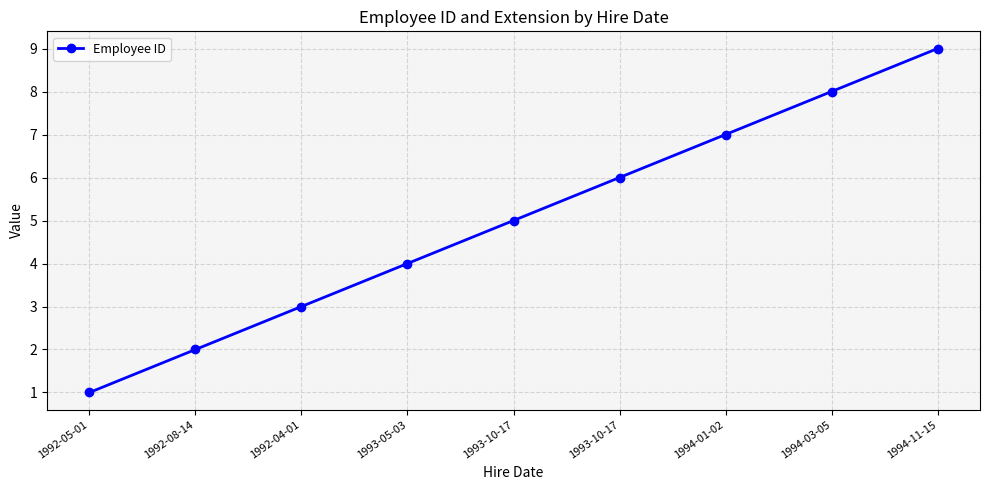

What is the sum of the values at 1993-05-03 and 1994-11-15?

13